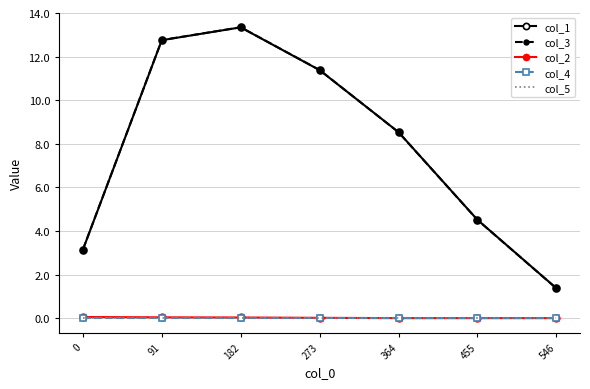

Is the value of col_3 at 546 greater than the value of col_4 at 273?

Yes